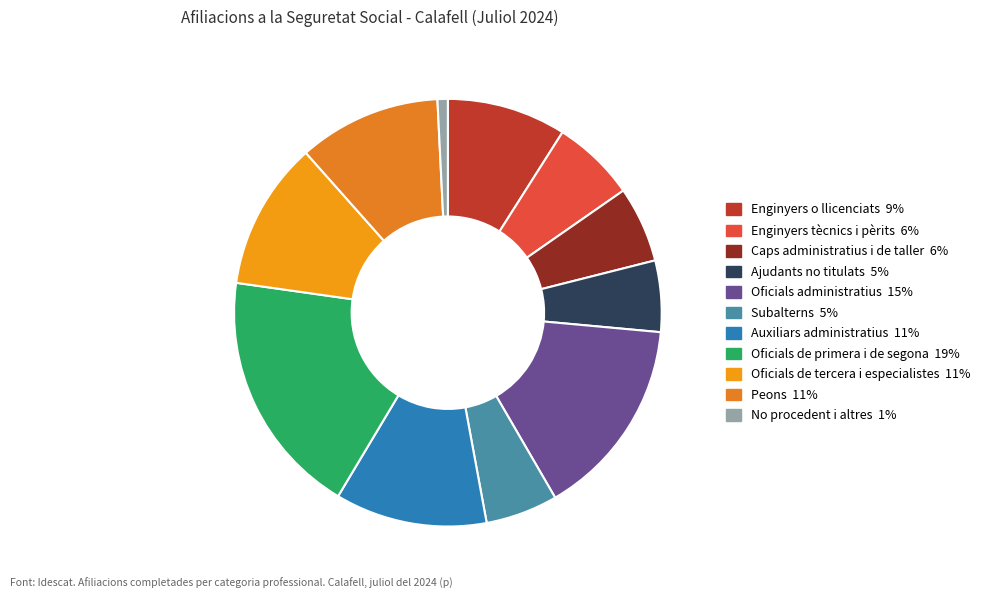

True or false: Auxiliars administratius accounts for 1% of the total.

False